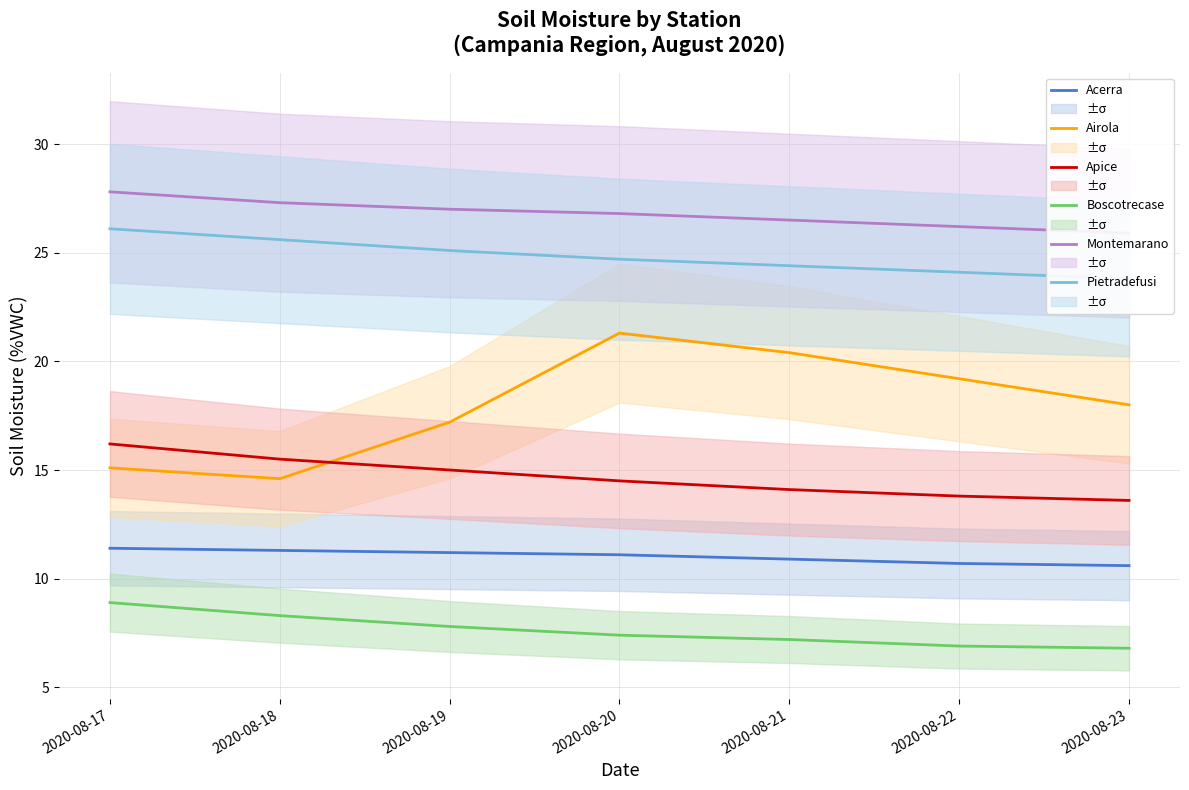

True or false: Acerra and Boscotrecase cross at least once.

False